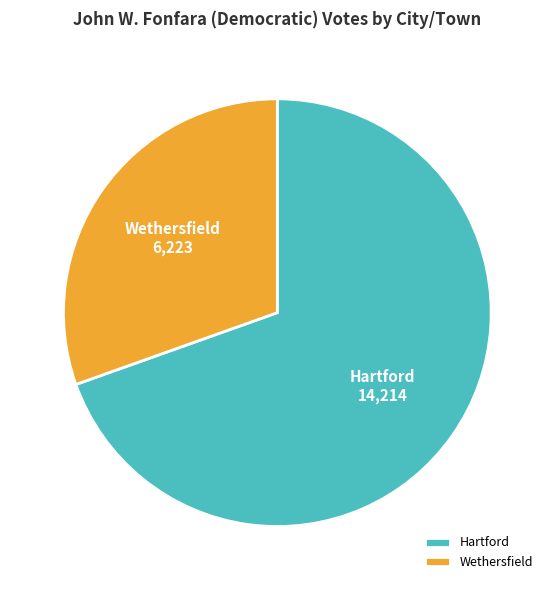

Does Wethersfield account for over 50% of the chart?

No